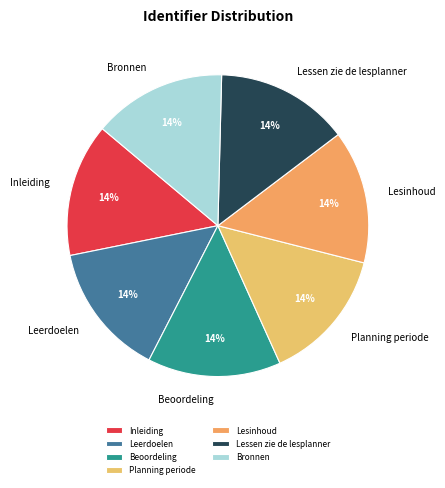

Is it true that Leerdoelen is 7% of the pie?

False